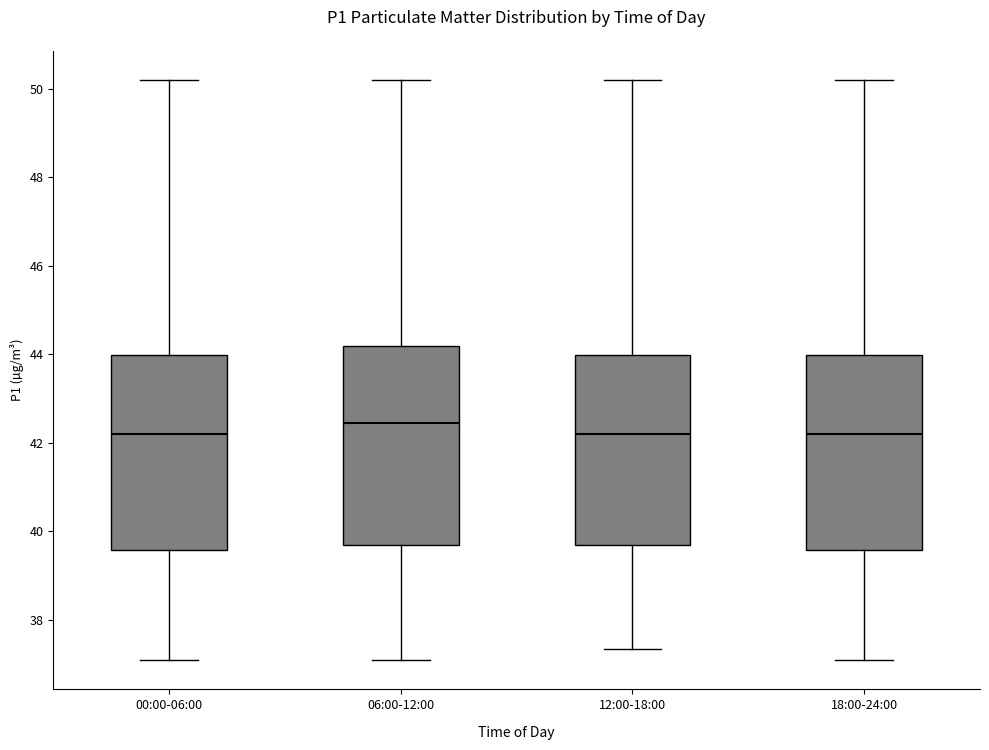

Reading left to right, read every box against the y-axis: the position of its median line, the range the box covers, and the ends of its whiskers. The values are not printed on the chart, so give them approximately, as read against the axis.

00:00-06:00: median 42.2, box 39.6 to 44.0, whiskers 37.0 to 50.2
06:00-12:00: median 42.4, box 39.6 to 44.2, whiskers 37.0 to 50.2
12:00-18:00: median 42.2, box 39.6 to 44.0, whiskers 37.4 to 50.2
18:00-24:00: median 42.2, box 39.6 to 44.0, whiskers 37.0 to 50.2